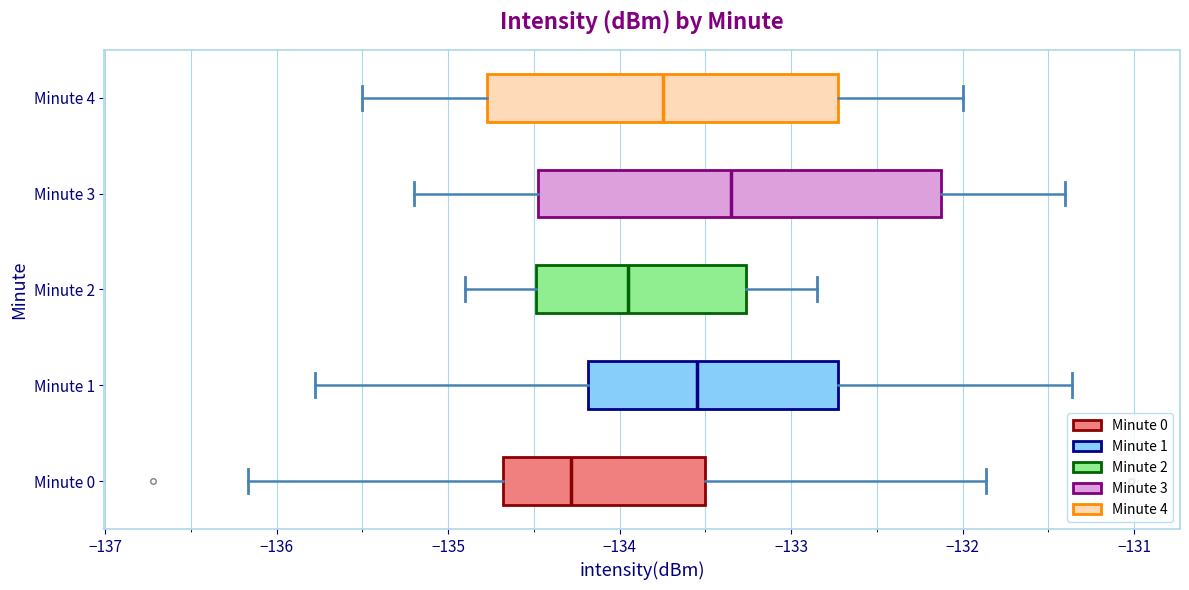

Which box has the furthest to the left median line?

Minute 0